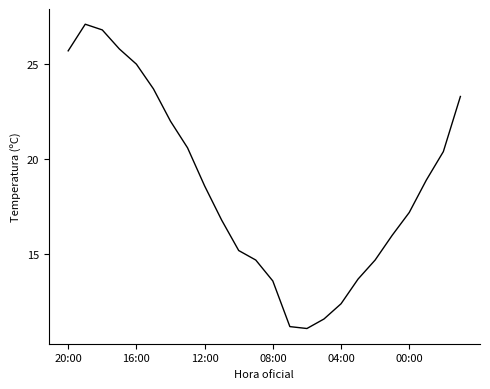

What is the smallest value displayed?

11.1